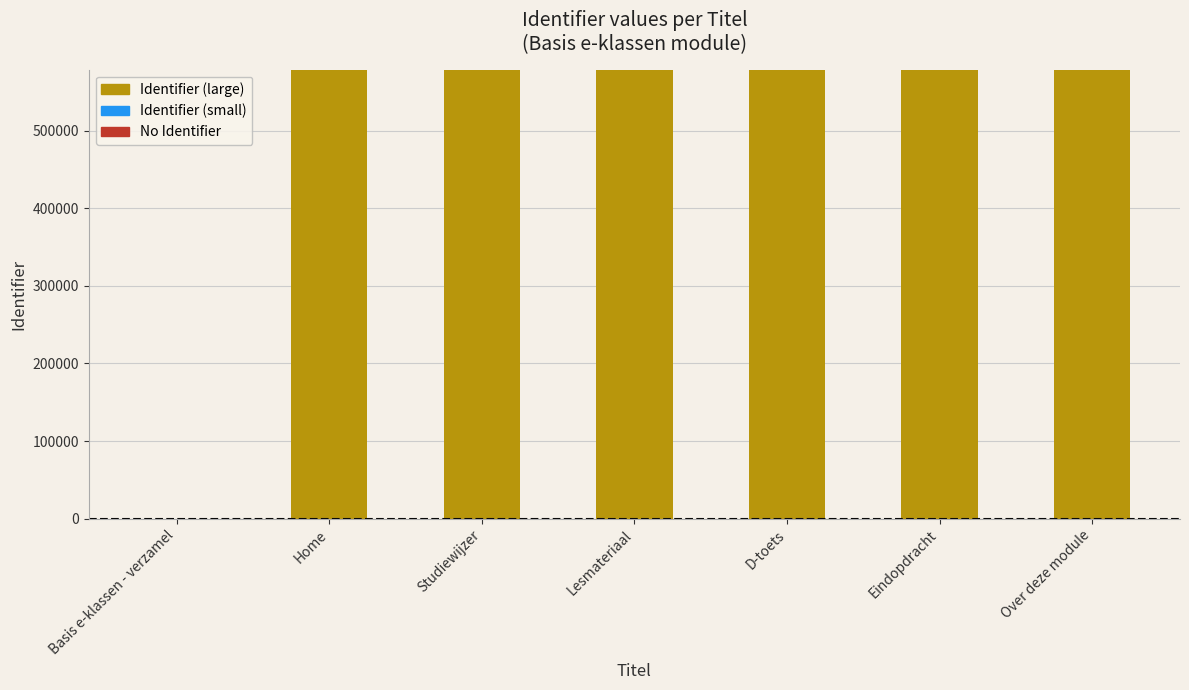

The No Identifier series shows 1 at Basis e-klassen - verzamel. True or false?

True